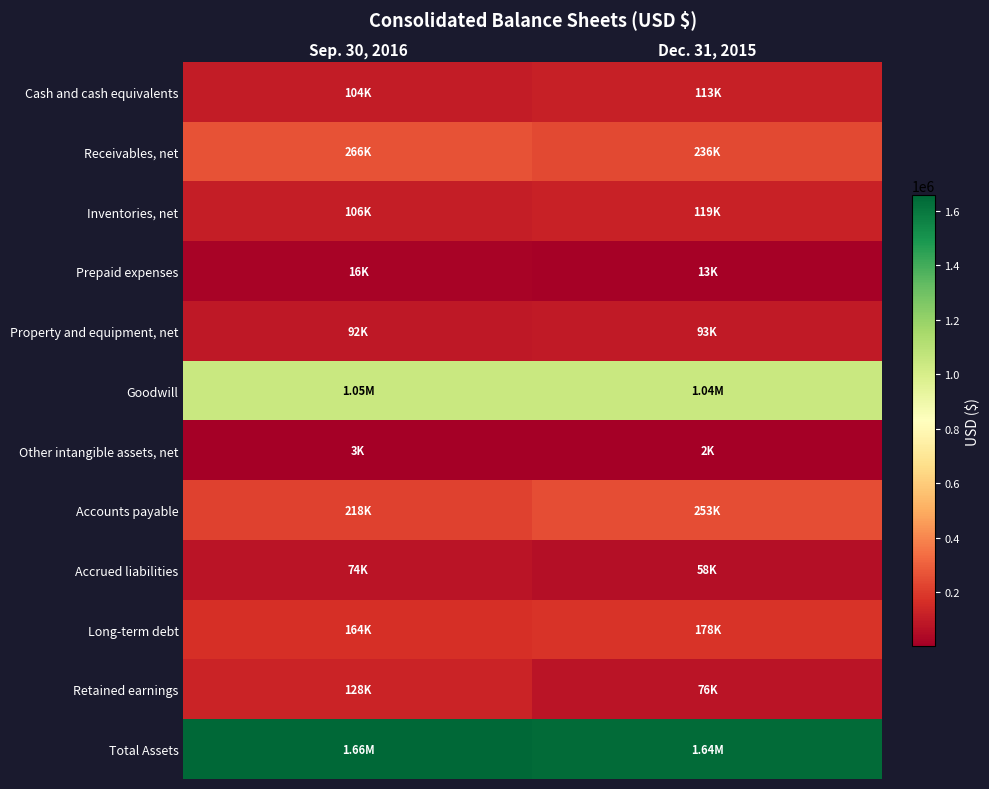

Between Sep. 30, 2016 and Dec. 31, 2015, which is larger?

Dec. 31, 2015